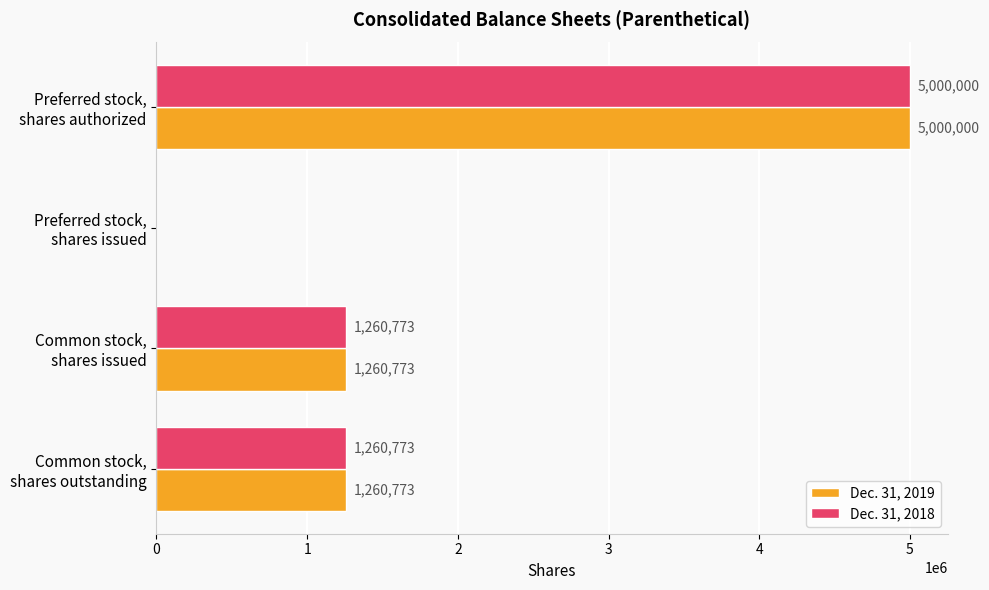

What are all the series names shown in the legend?

Dec. 31, 2019, Dec. 31, 2018